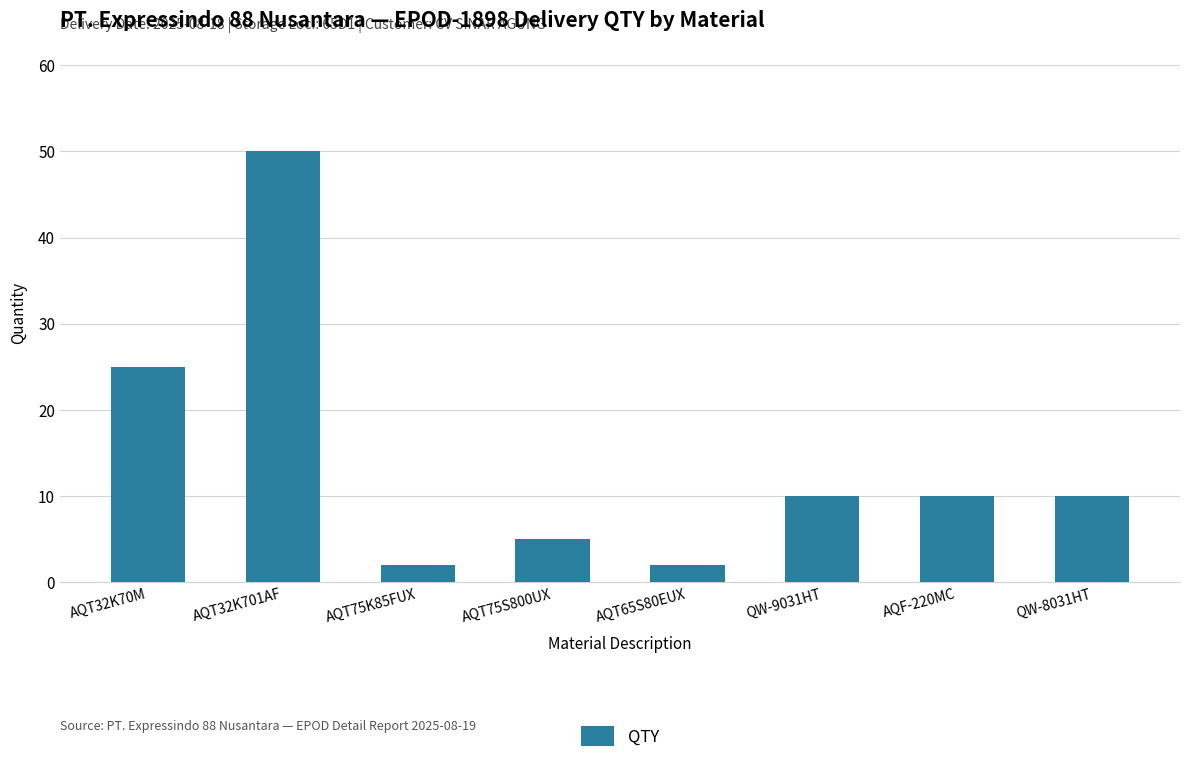

What is the average value?

14